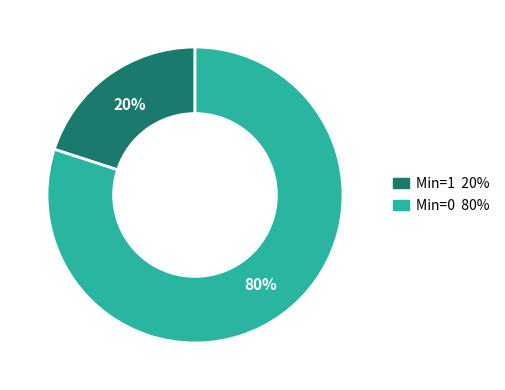

How many segments does this pie chart have?

2